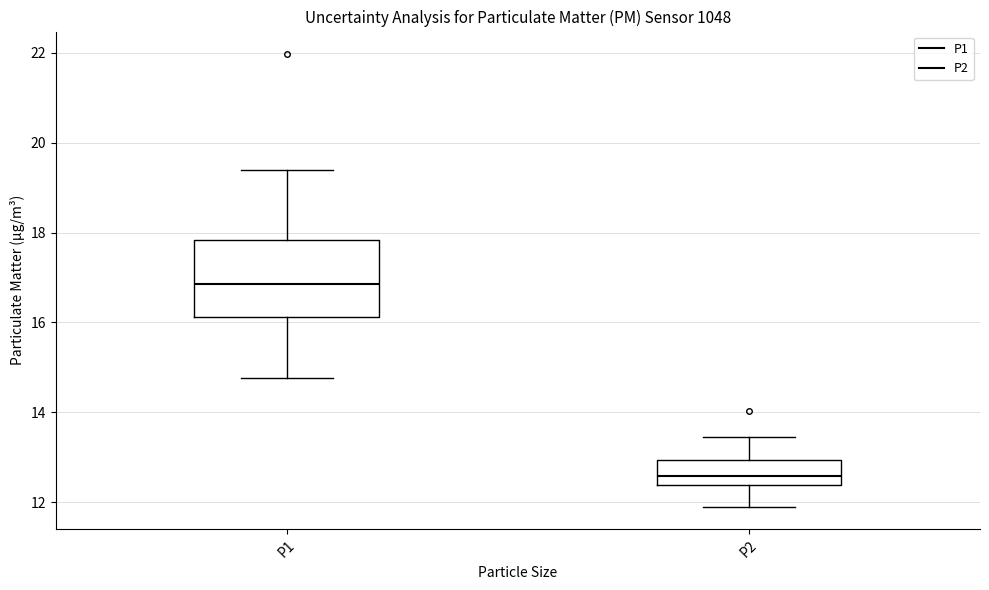

Where is the upper edge of the box for P1 on the y-axis? The values are not printed on the chart, so give them approximately, as read against the axis.

17.8